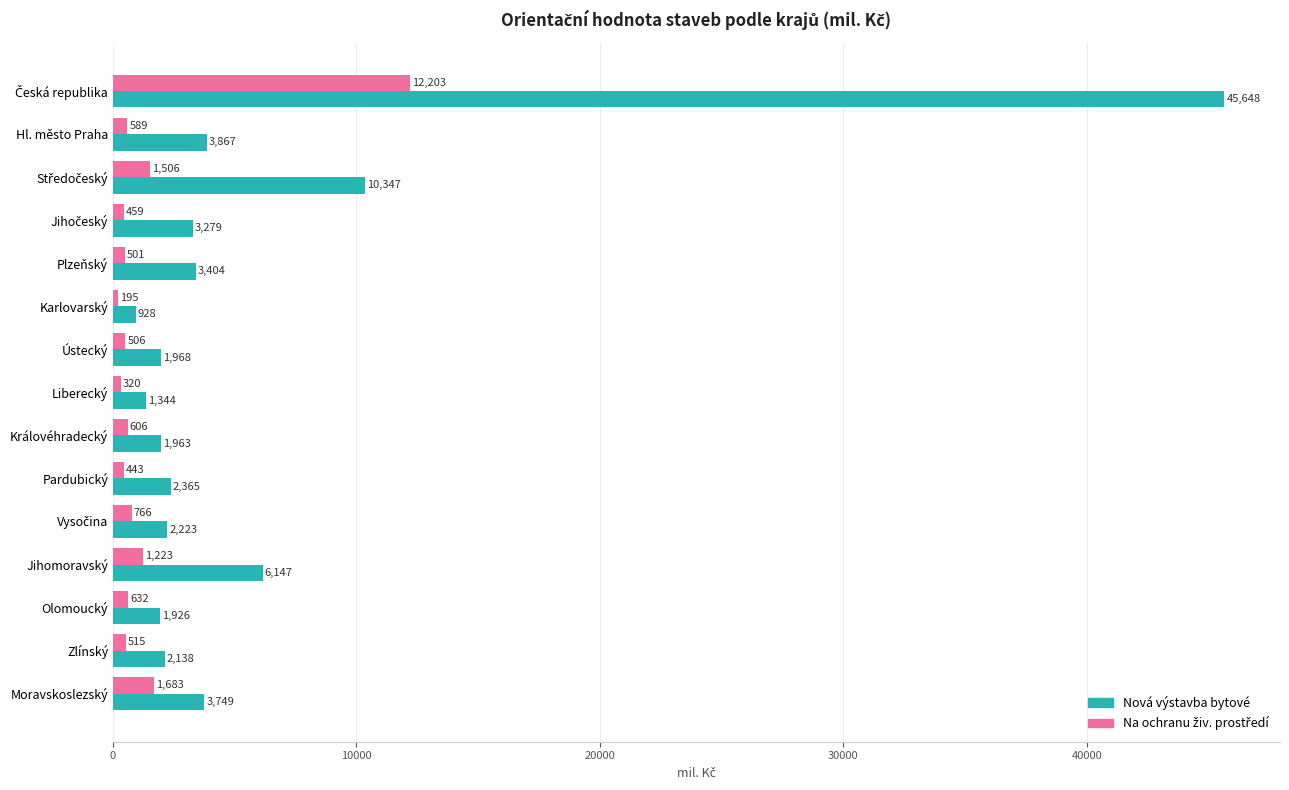

What is the maximum value for Nová výstavba bytové?

45648